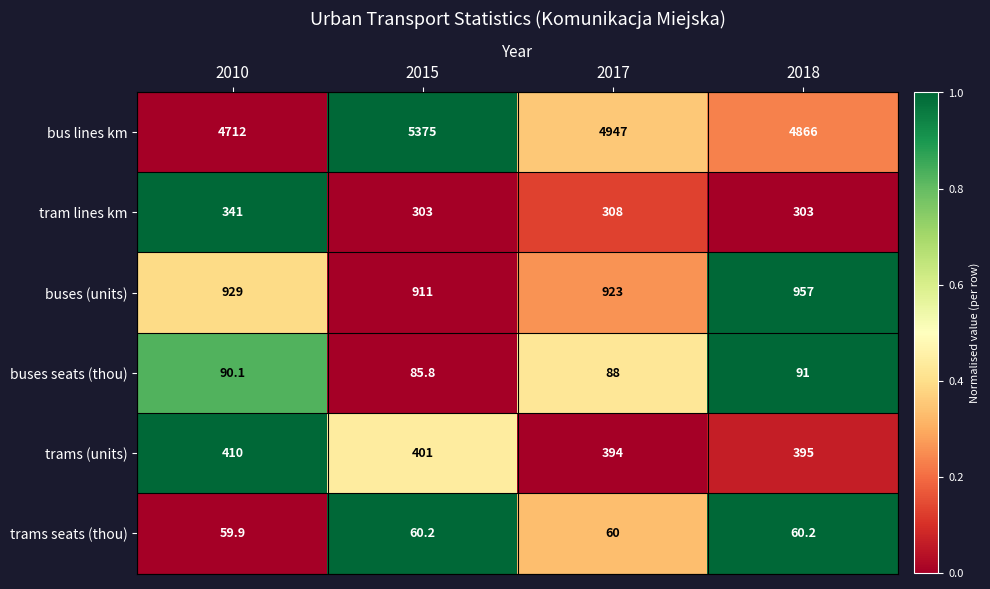

The value of trams (units) at 2015 is 401.0. True or false?

True